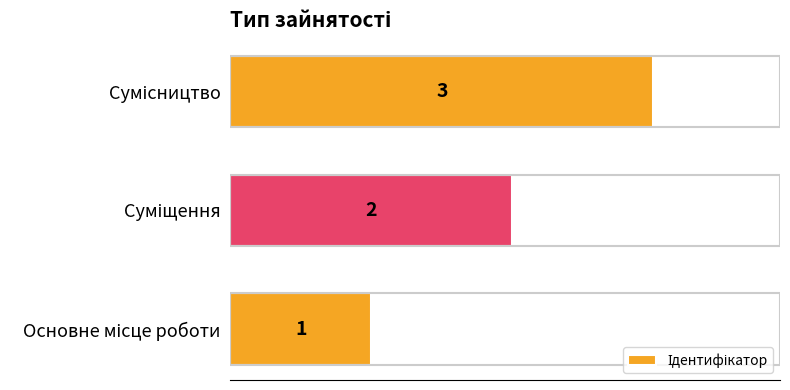

Are the bars horizontal?

Yes